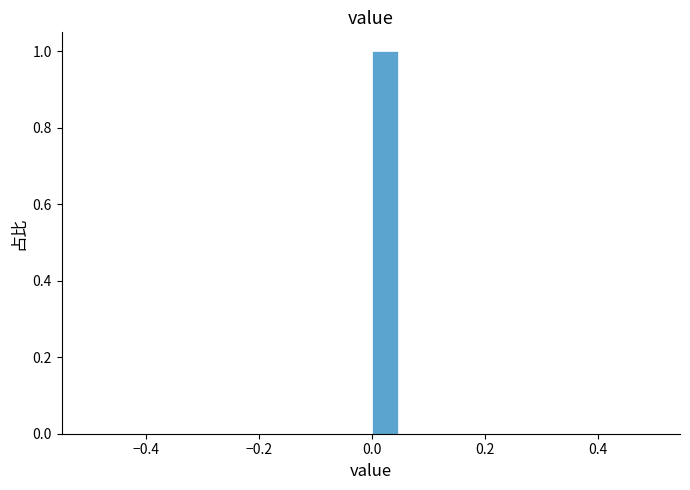

Read against the x-axis, roughly where is the centre of the tallest bar?

0.02